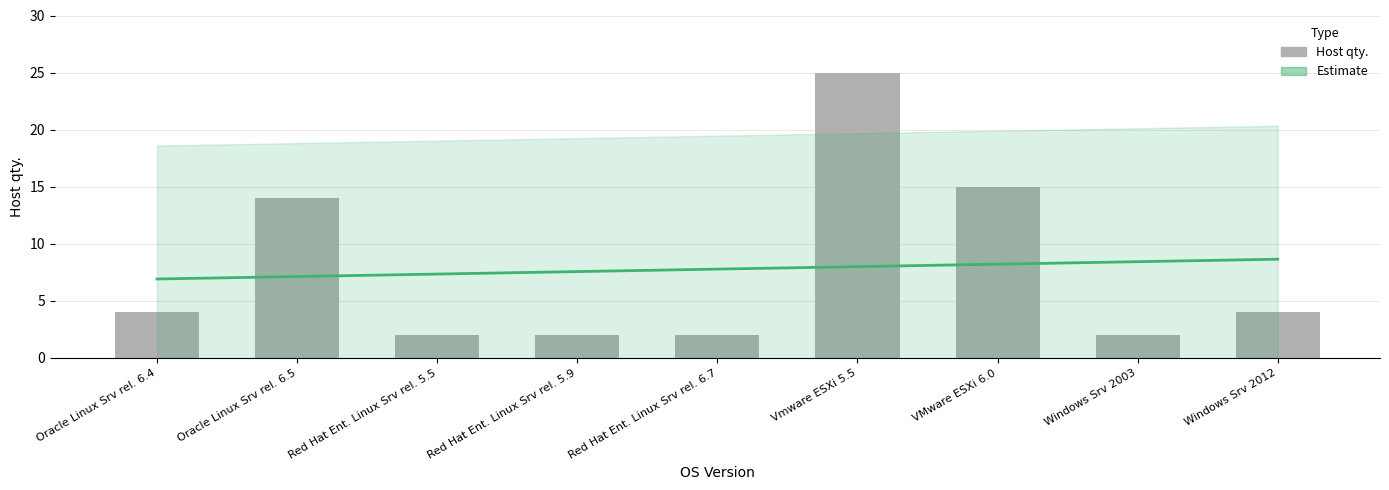

Does the chart contain stacked bars?

No